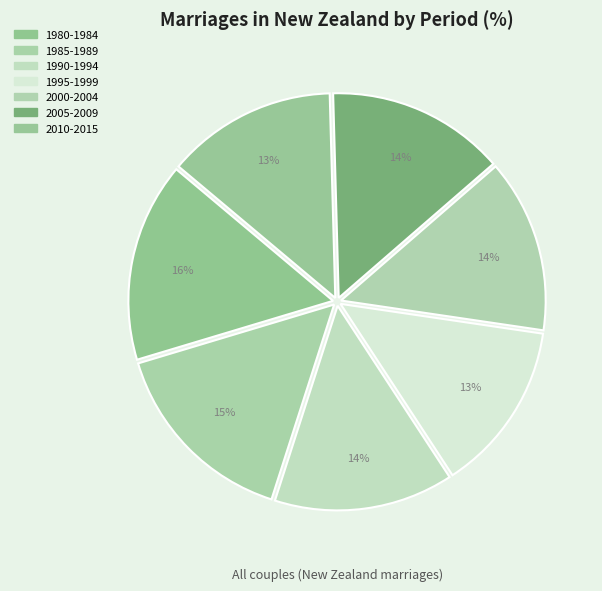

How many slices are in this pie chart?

7